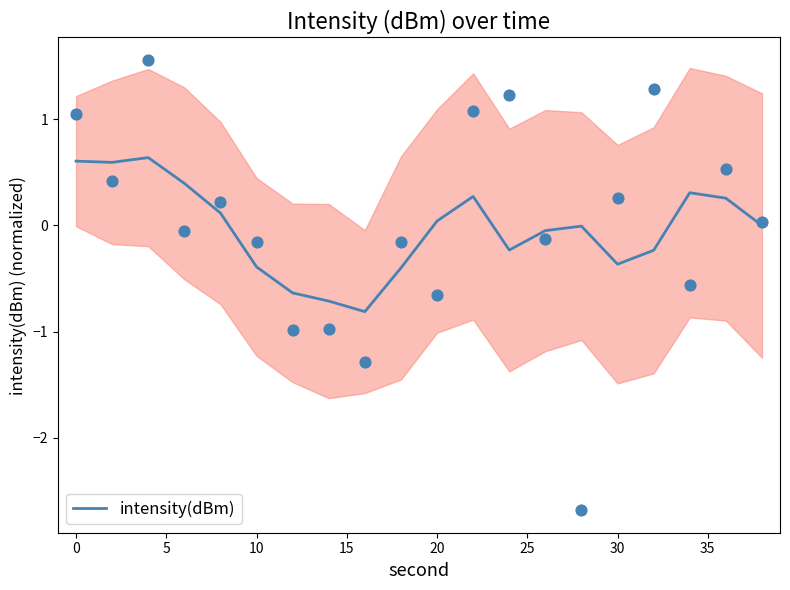

True or false: intensity(dBm) has a value of 1.1 at 0.

False